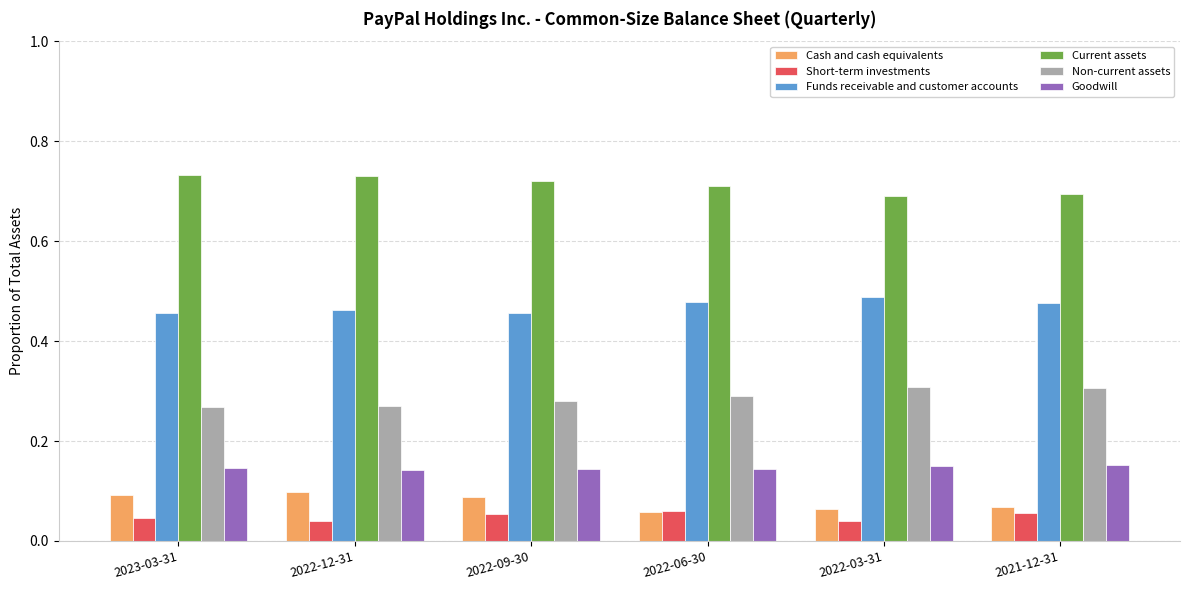

What is the sum of all Goodwill values?

0.9